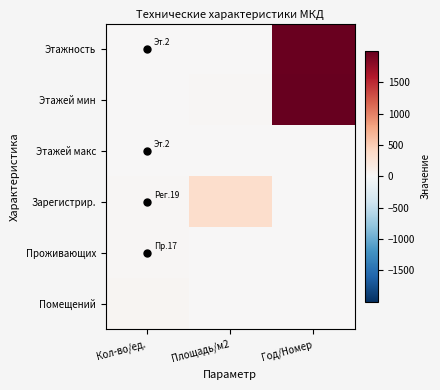

At Год/Номер, list the series in order from smallest to largest.

Этажей макс, Зарегистрир., Проживающих, Помещений, Этажность, Этажей мин